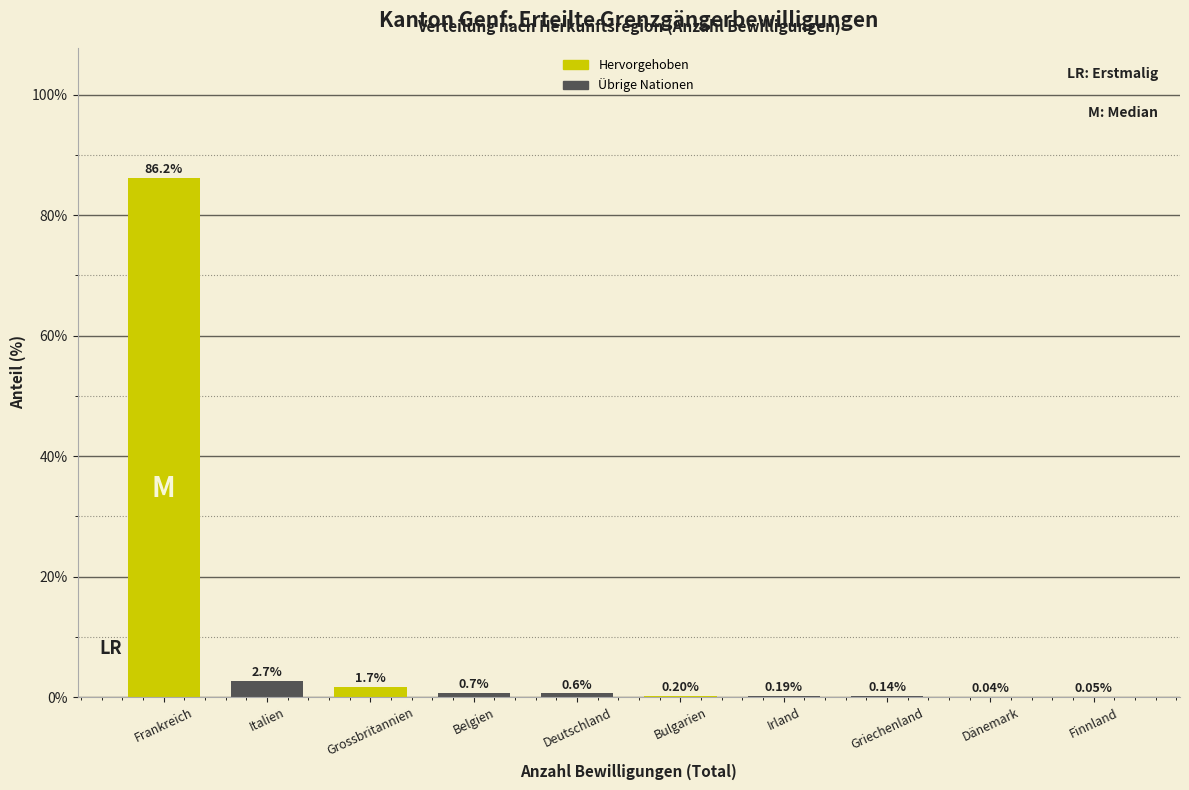

Where is the data nearest to the value 43?

Italien